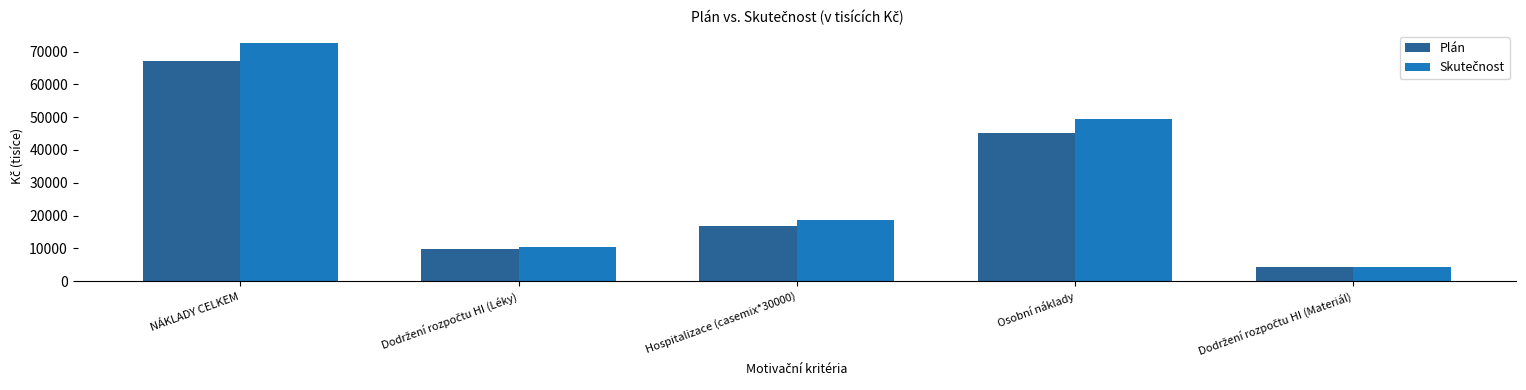

At how many categories does at least one series exceed 51000?

1